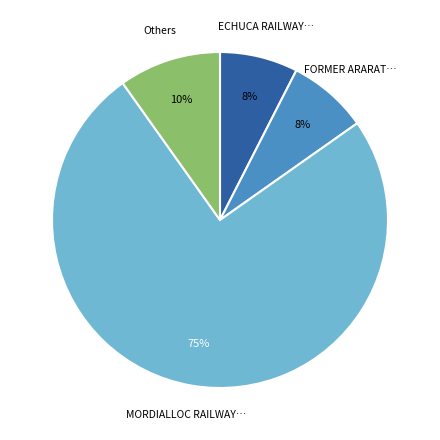

To the nearest percent, what is the difference between the ECHUCA RAILWAY… and Others slice percentages?

2%